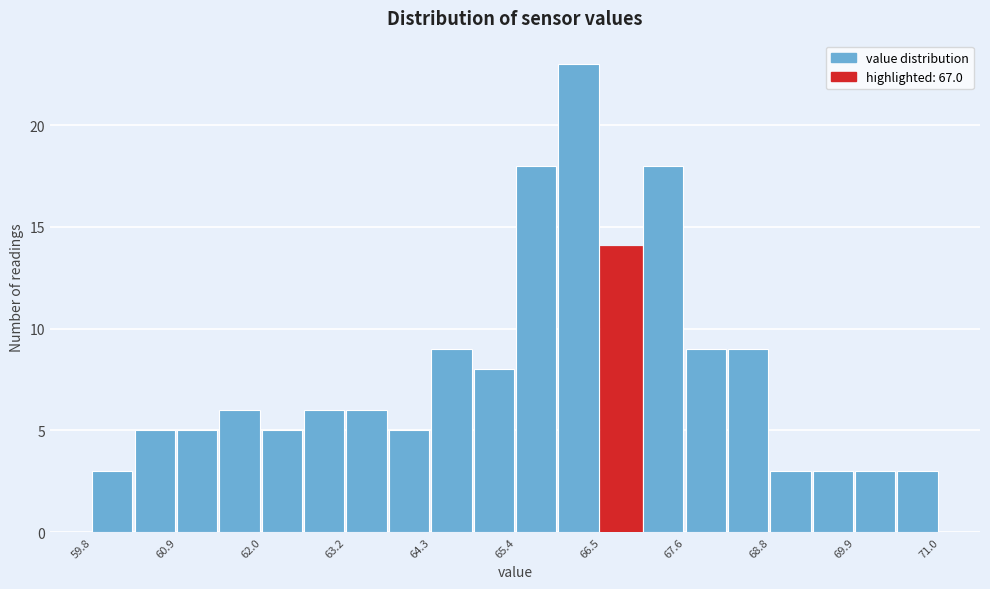

Around what value on the x-axis is the tallest bar? Give the approximate position of its centre, as read against the axis.

66.2